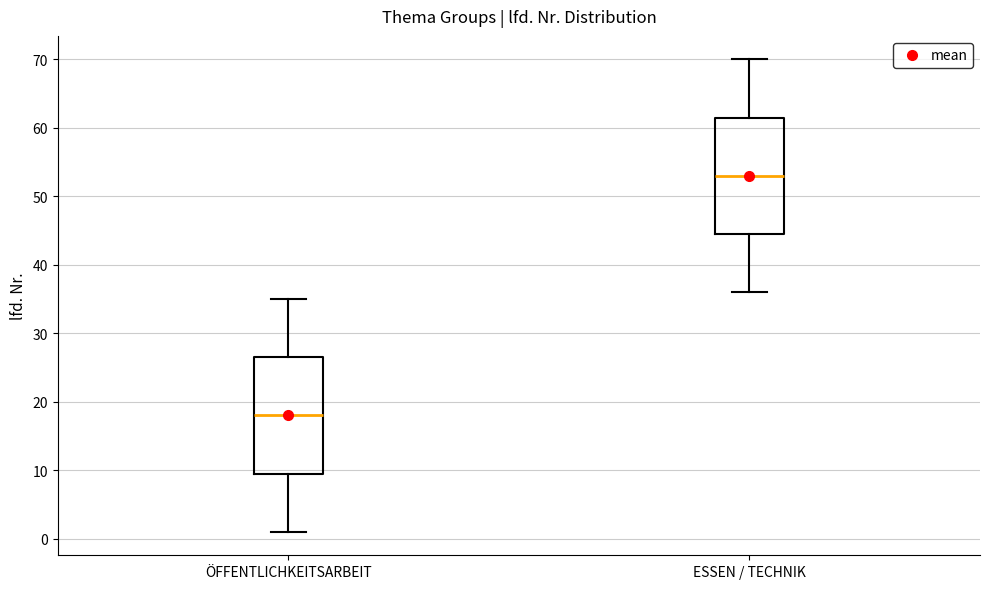

Reading left to right, read every box against the y-axis: the position of its median line, the range the box covers, and the ends of its whiskers. The values are not printed on the chart, so give them approximately, as read against the axis.

ÖFFENTLICHKEITSARBEIT: median 18, box 10 to 27, whiskers 1 to 35
ESSEN / TECHNIK: median 53, box 45 to 62, whiskers 36 to 70